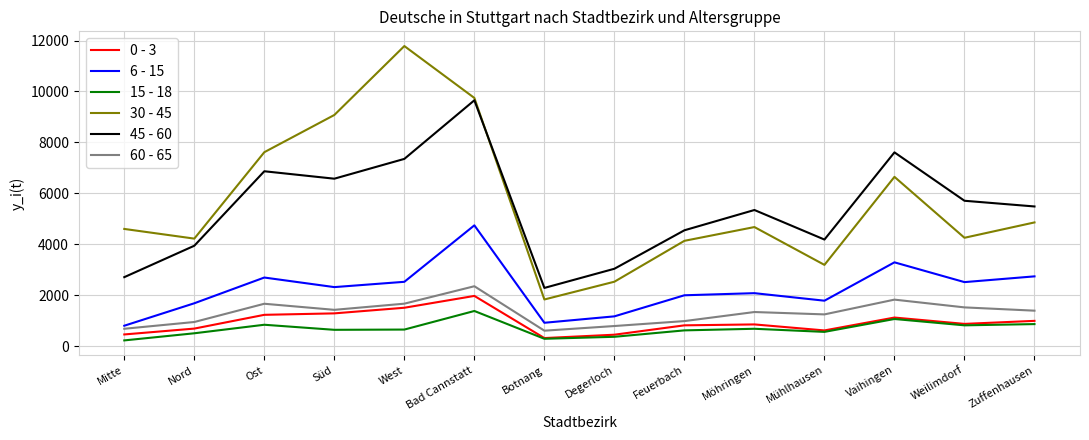

Is the value of 15 - 18 at Degerloch greater than the value of 30 - 45 at Weilimdorf?

No